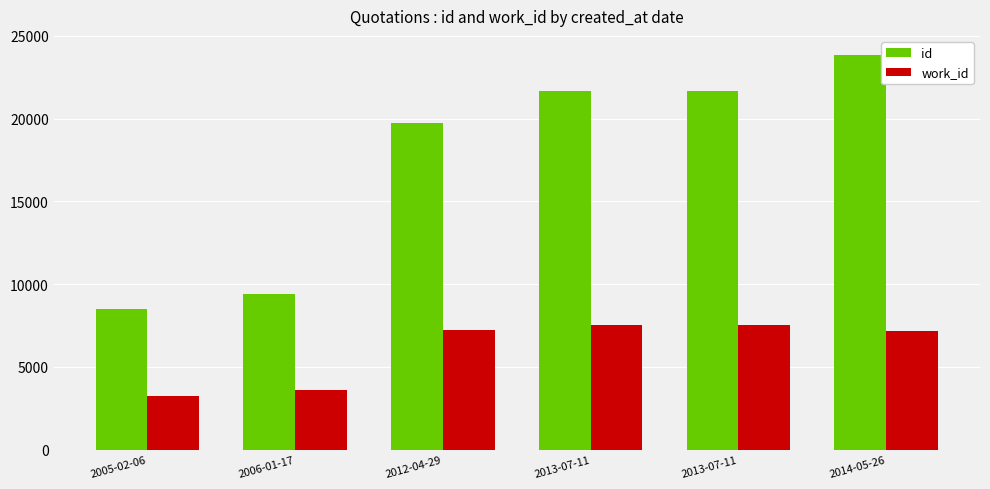

What is the difference between the highest and lowest values at 2013-07-11?

14110